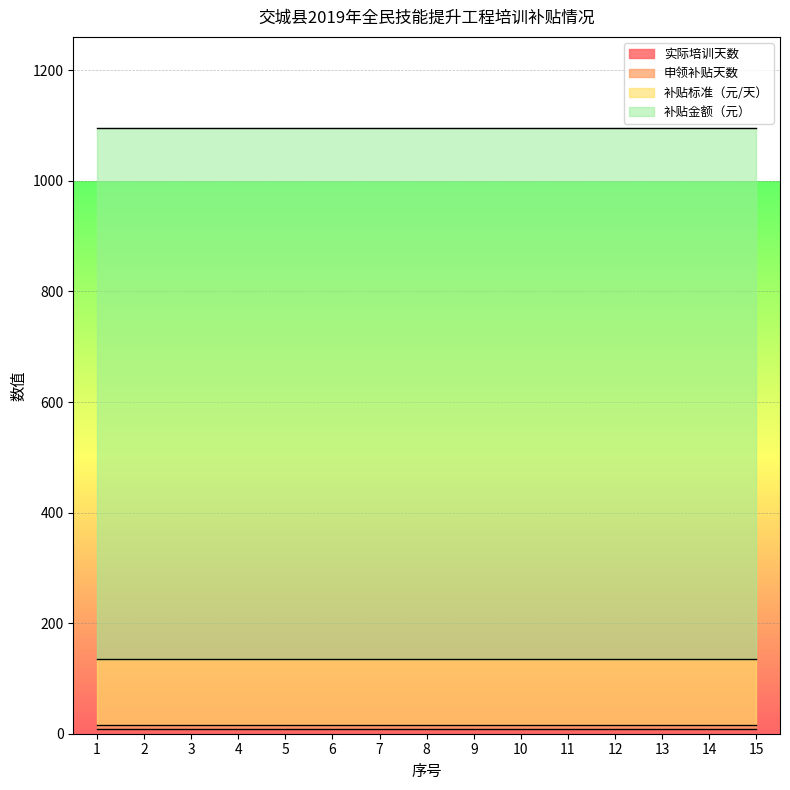

What is the value of the 补贴金额（元） point at the 4th from the left?

960